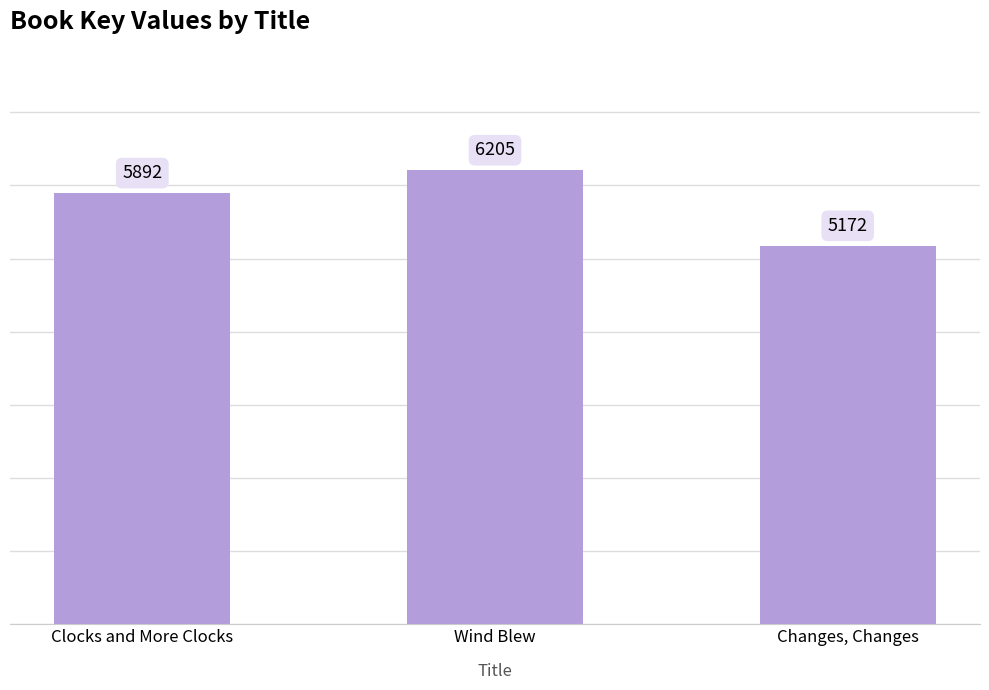

What is the label of the 1st bar from the left?

Clocks and More Clocks